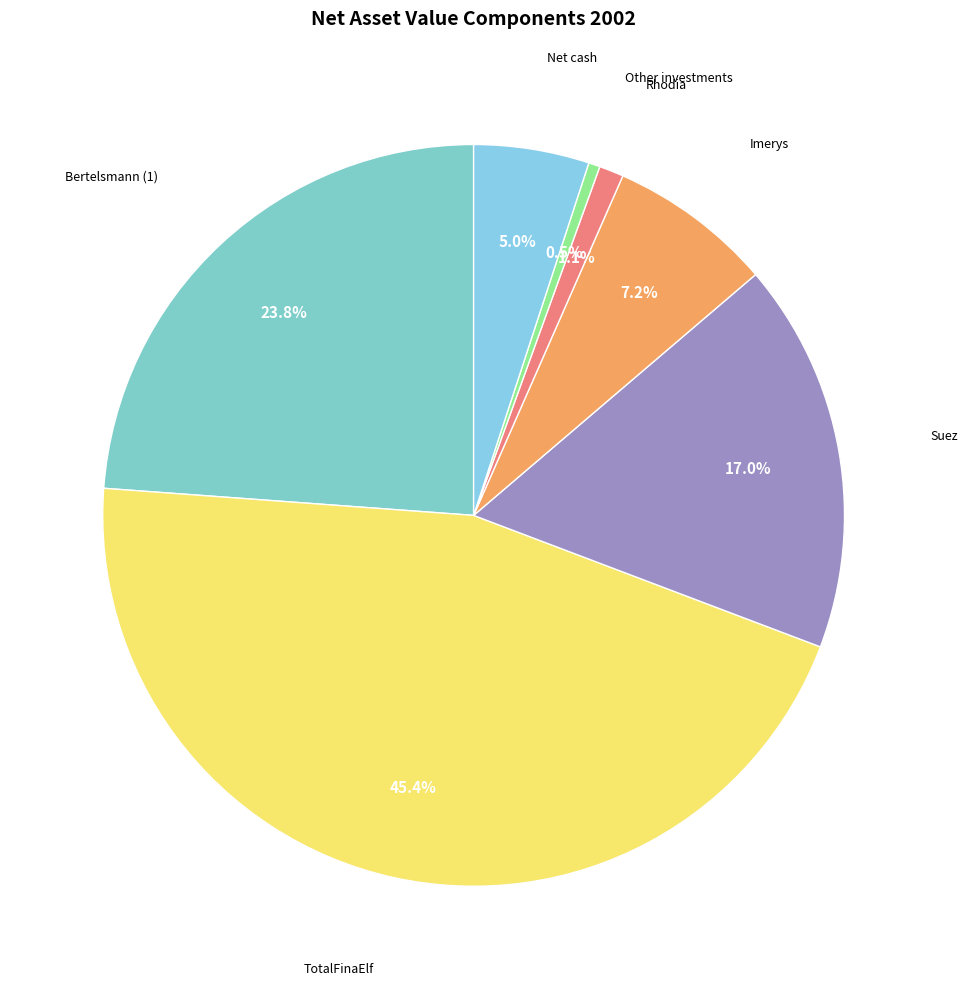

What is the ratio of the value at Net cash to the value at Bertelsmann (1)?

0.2